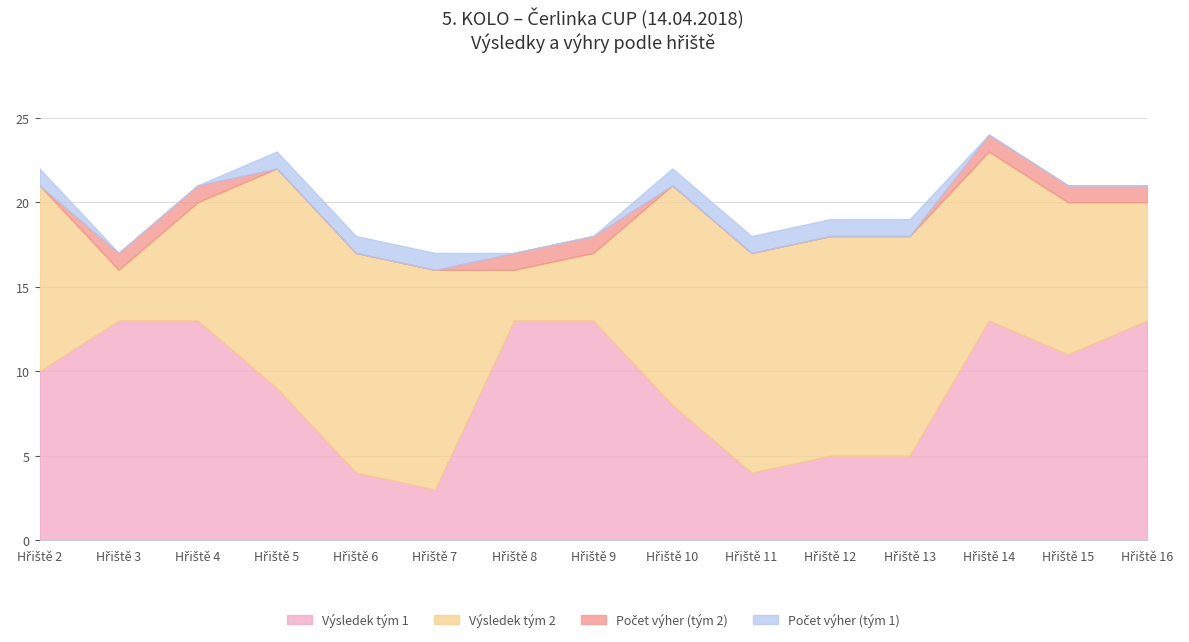

How many Výsledek tým 2 values are between 7 and 13?

12